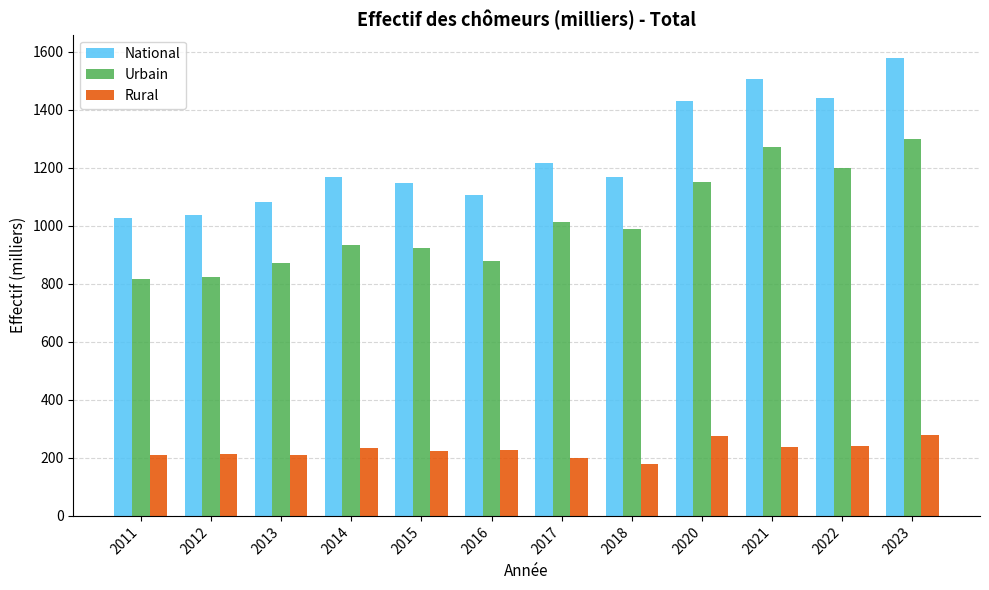

What is the difference between the maximum and minimum values in the Rural series?

102